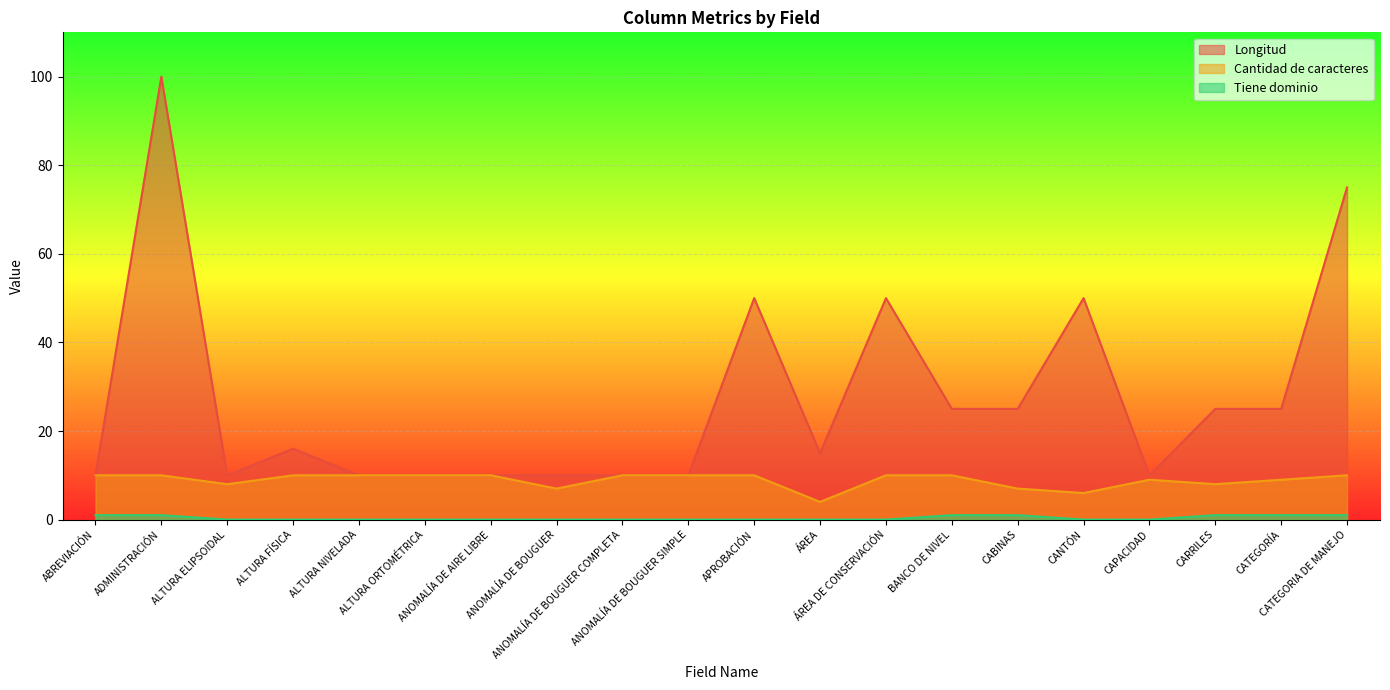

Rank the series at ANOMALÍA DE BOUGUER COMPLETA from highest to lowest value.

Longitud, Cantidad de caracteres, Tiene dominio